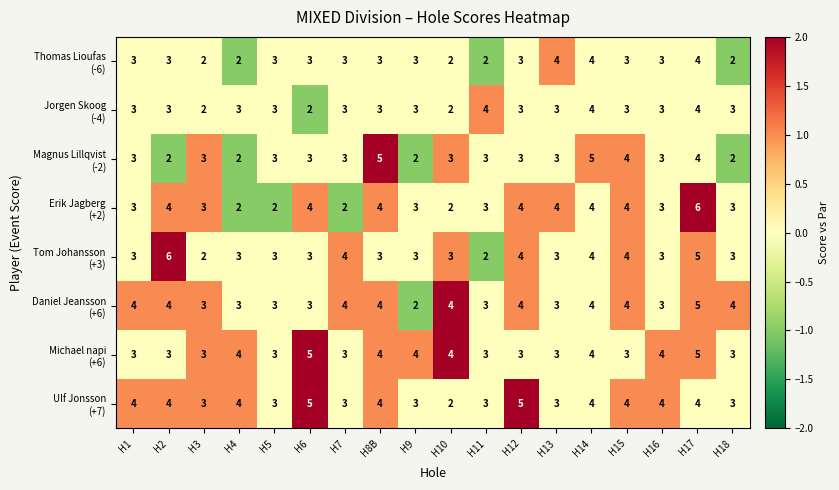

What is the greatest value displayed?

6